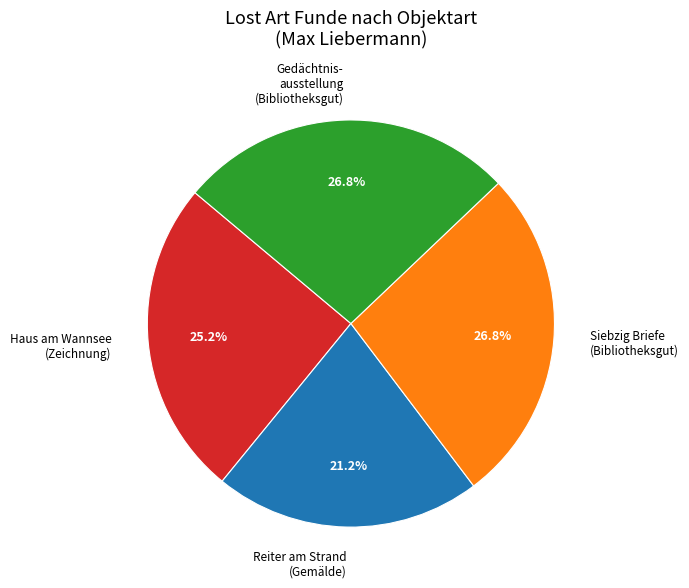

Which slice is the smallest?

Reiter am Strand (Gemälde)